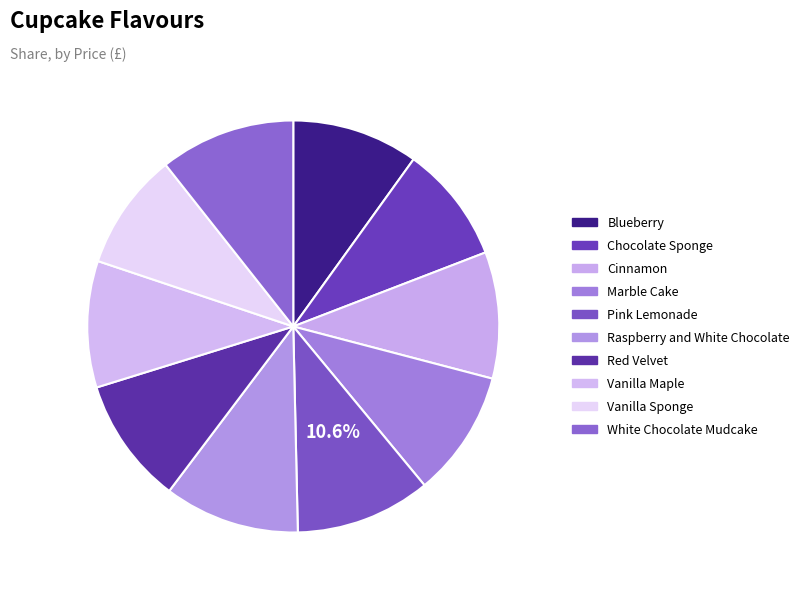

Approximately how many times larger is the value at Red Velvet compared to Vanilla Maple?

1.0